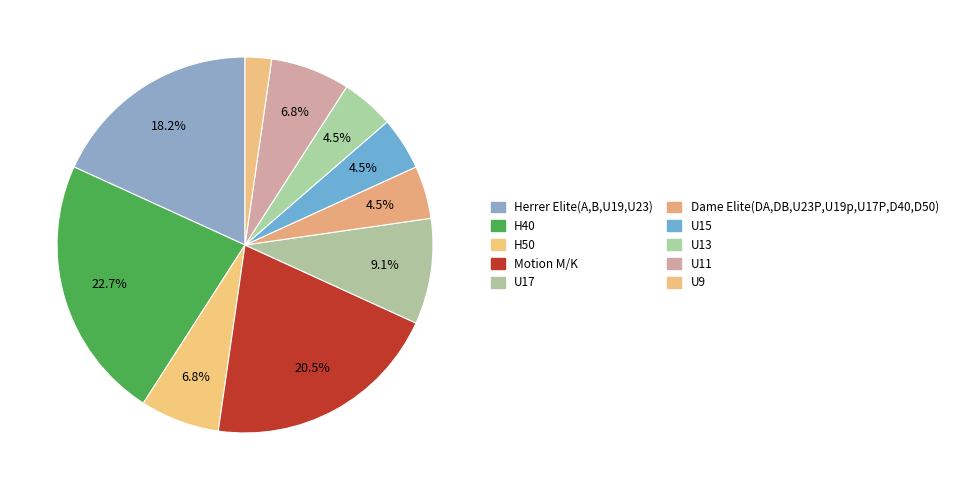

How many slices are in this pie chart?

10